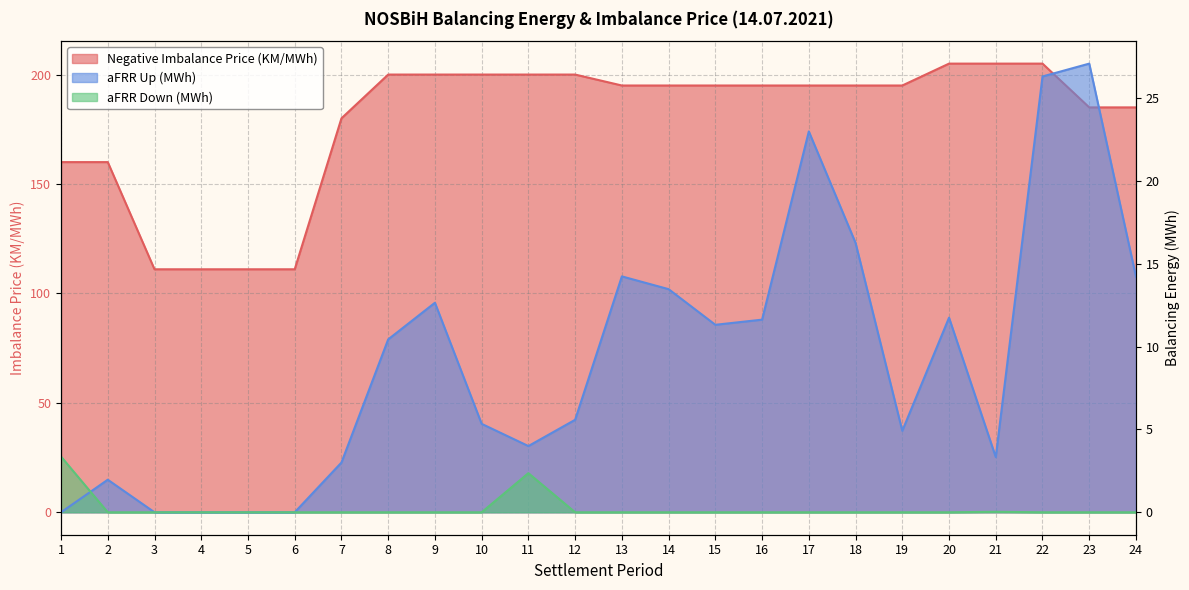

Which series has the widest spread of values?

Negative Imbalance Price (KM/MWh)